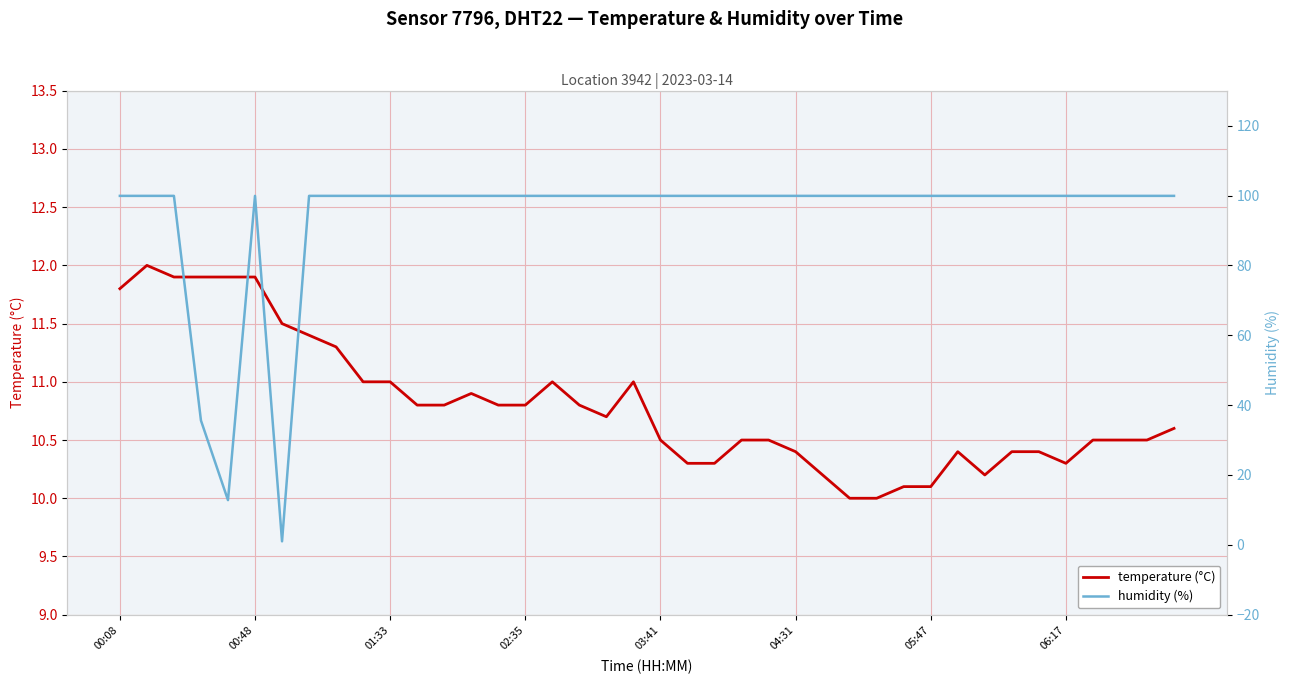

Where is the first local minimum for temperature (°C)?

18